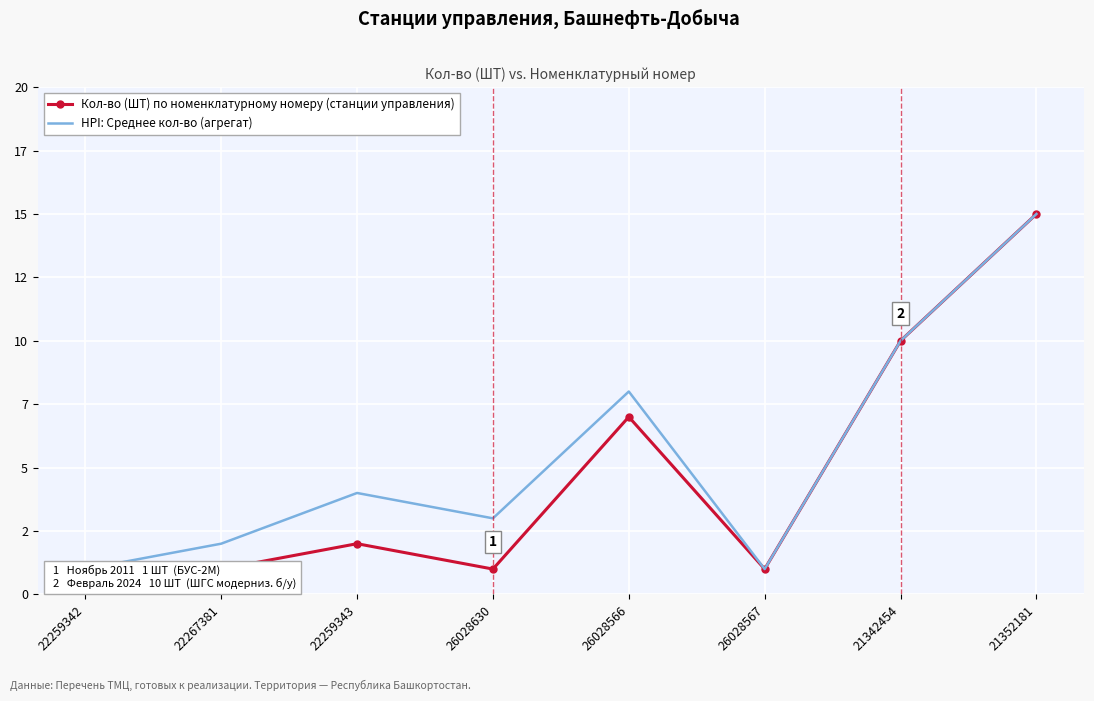

At how many categories does at least one series exceed 6?

3